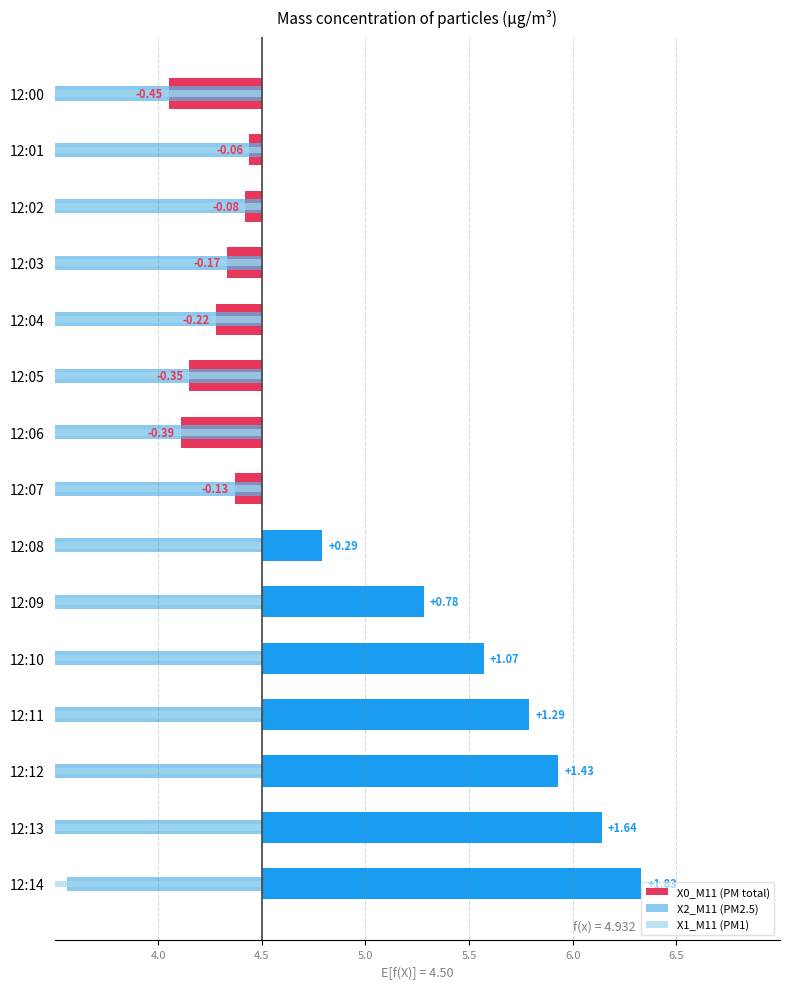

Reading left to right, what are all the values shown in this chart?

X0_M11 (PM total): -0.5	-0.1	-0.1	-0.2	-0.2	-0.3	-0.4	-0.1	0.3	0.8	1.1	1.3	1.4	1.6	1.8
X2_M11 (PM2.5): -1.9	-1.9	-1.9	-1.9	-2.0	-2.0	-2.0	-1.8	-1.6	-1.4	-1.3	-1.2	-1.1	-1.0	-0.9
X1_M11 (PM1): -2.4	-2.4	-2.4	-2.5	-2.5	-2.5	-2.4	-2.2	-2.1	-2.0	-1.8	-1.6	-1.5	-1.4	-1.3